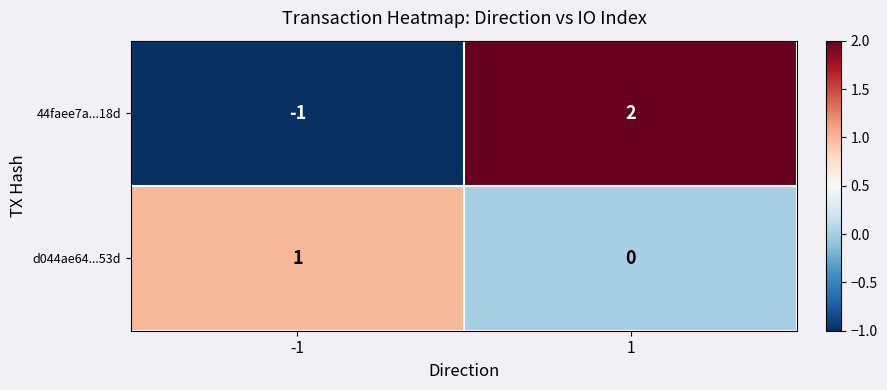

What is the difference between the maximum and minimum values in the 44faee7a...18d series?

3